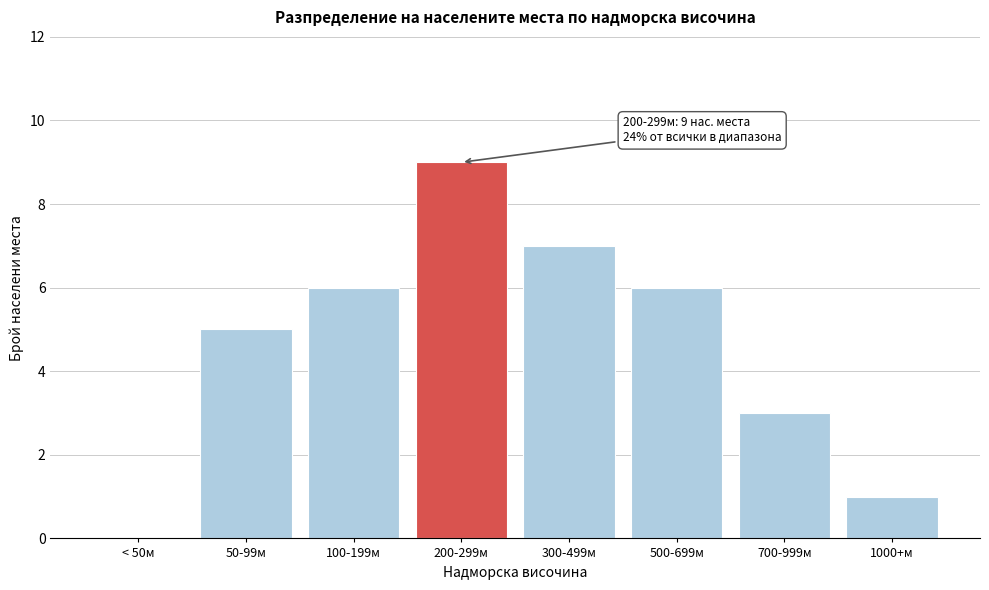

Reading right to left, extract all data points from this chart.

1000+м=1	700-999м=3	500-699м=6	300-499м=7	200-299м=9	100-199м=6	50-99м=5	< 50м=0